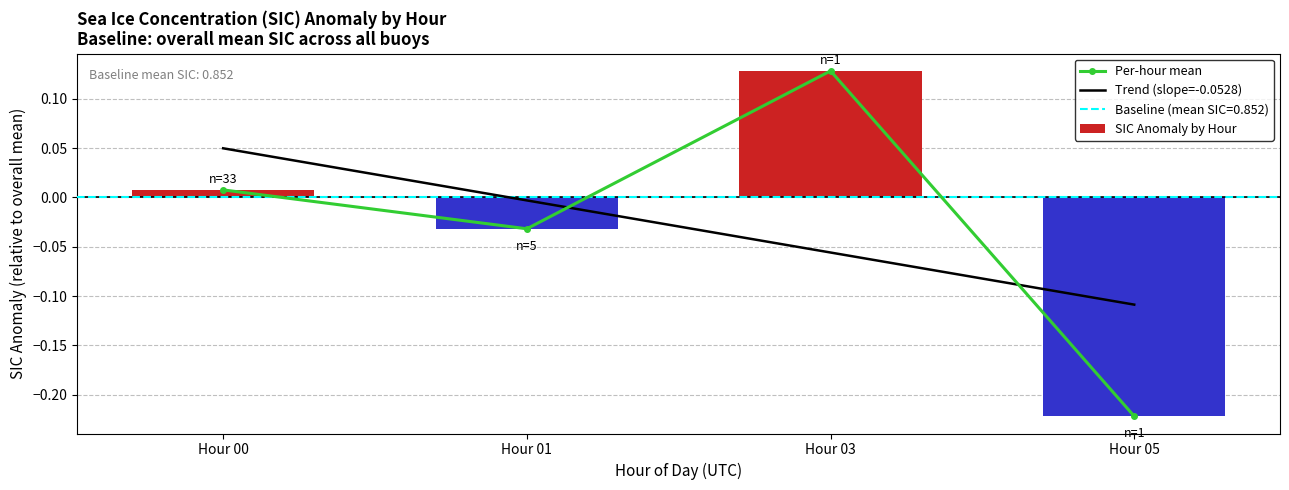

Where does the Per-hour mean series first go above 0?

Hour 00